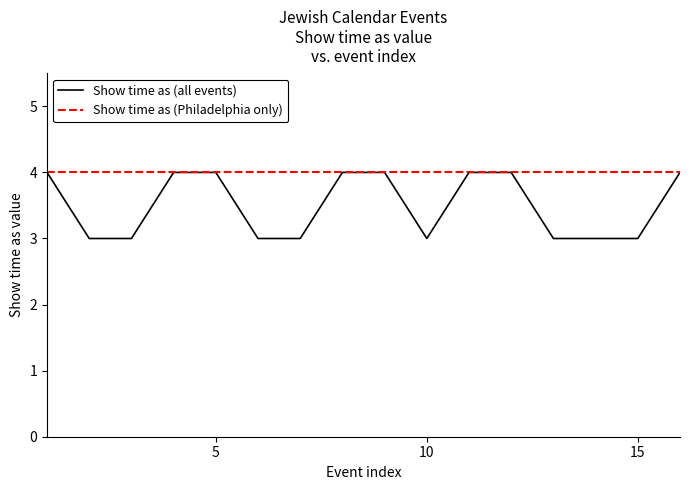

What is the sum of the values at 10 and 5?

7